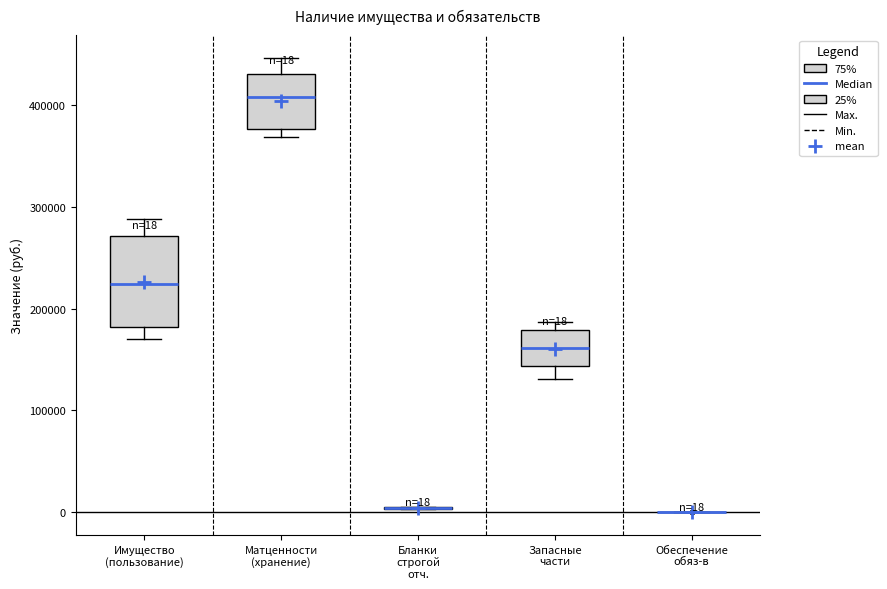

Comparing the boxes themselves (not the whiskers), which one is the tallest?

Имущество (пользование)